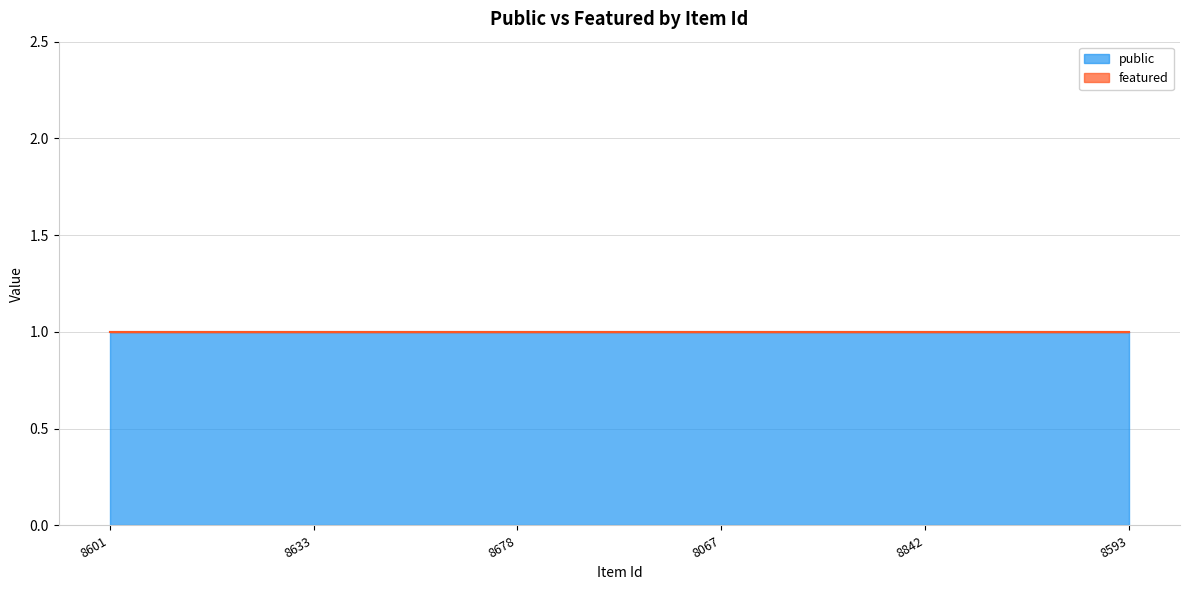

Rank the categories by public value from lowest to highest.

8601, 8633, 8678, 8067, 8842, 8593